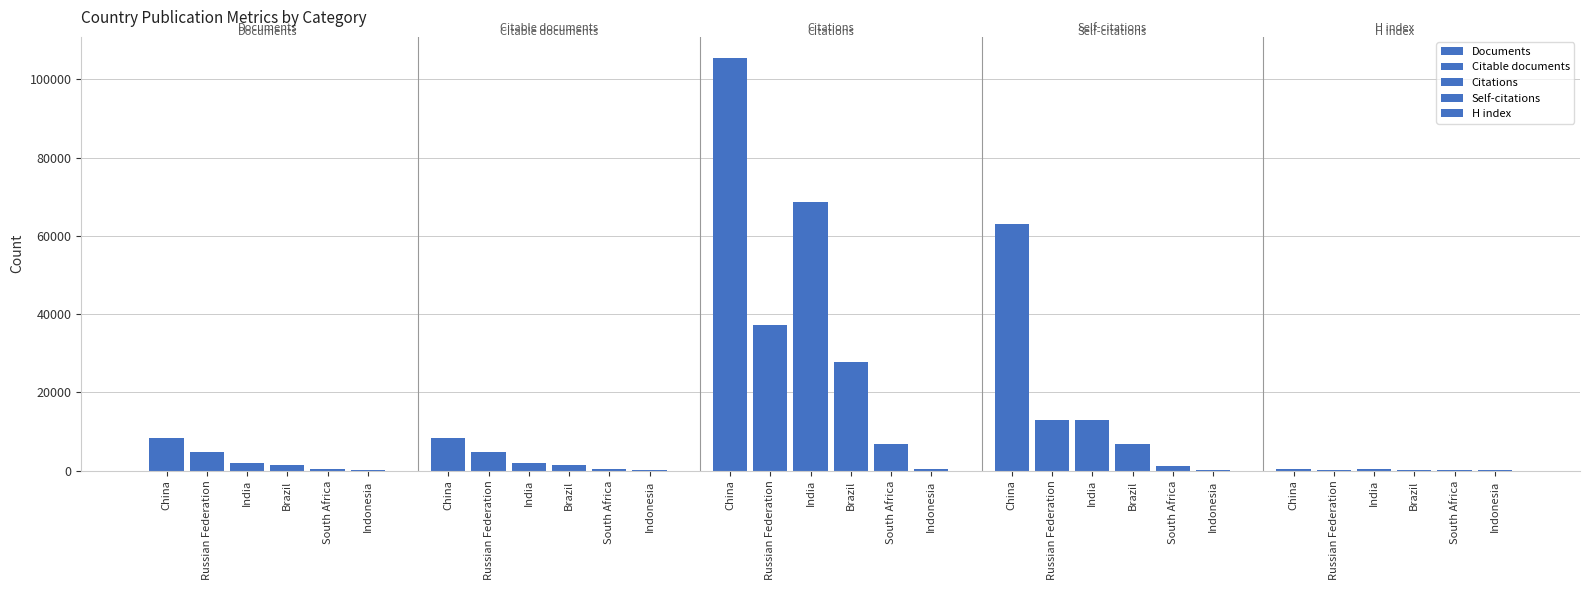

Reading left to right, what are all the values shown in this chart?

Documents: China=8259	Russian Federation=4753	India=1993	Brazil=1375	South Africa=339	Indonesia=26
Citable documents: China=8236	Russian Federation=4733	India=1980	Brazil=1367	South Africa=337	Indonesia=26
Citations: China=105607	Russian Federation=37182	India=68768	Brazil=27805	South Africa=6856	Indonesia=340
Self-citations: China=63145	Russian Federation=12909	India=13007	Brazil=6674	South Africa=1248	Indonesia=51
H index: China=463	Russian Federation=210	India=271	Brazil=218	South Africa=153	Indonesia=72